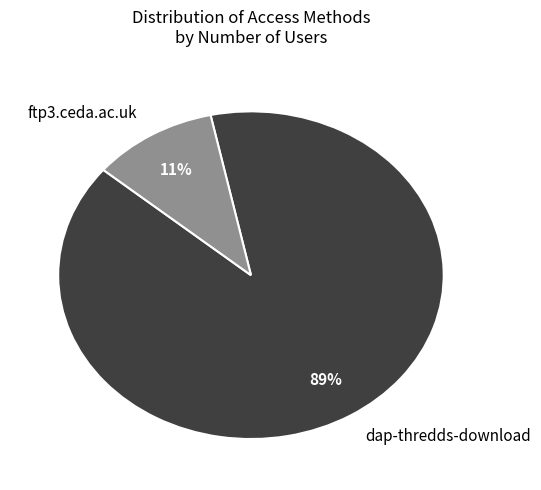

True or false: dap-thredds-download accounts for 89% of the total.

True